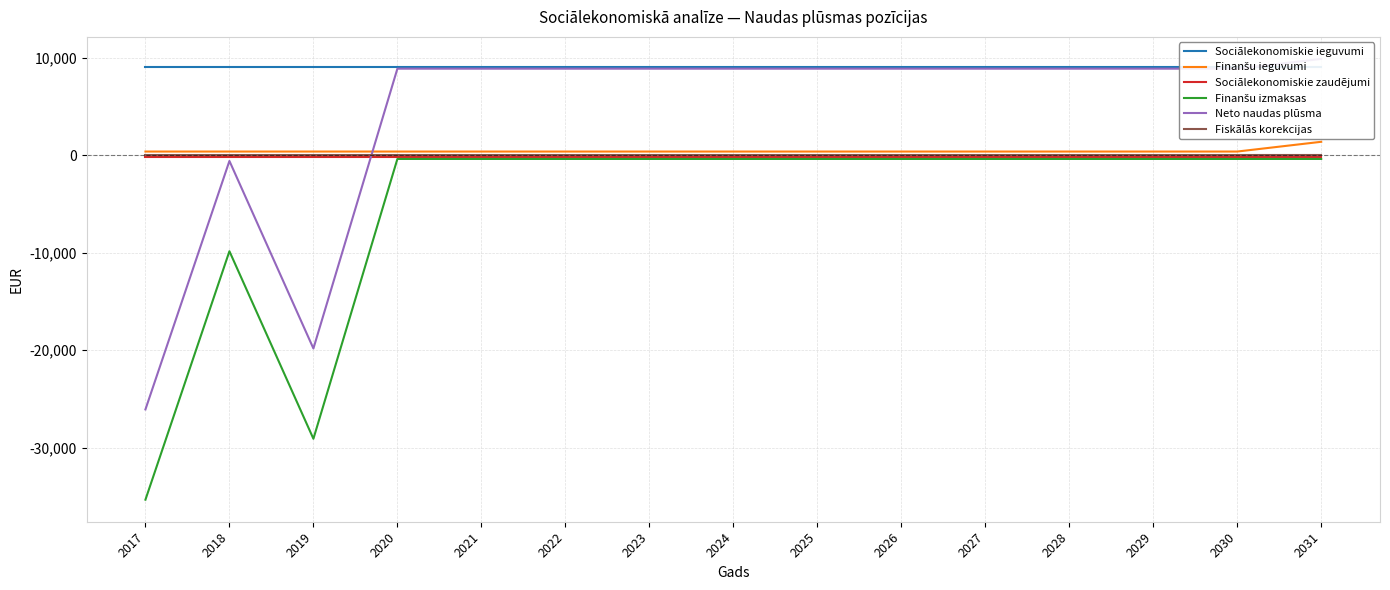

What is the sum of the Finanšu ieguvumi values at 2017 and 2027?

720